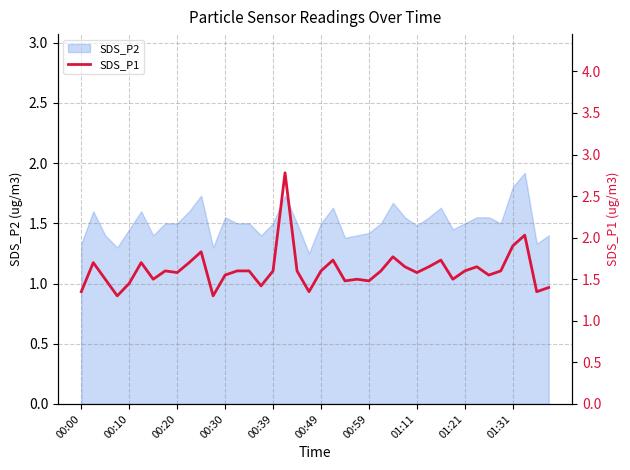

What is the maximum value for SDS_P2?

1.9